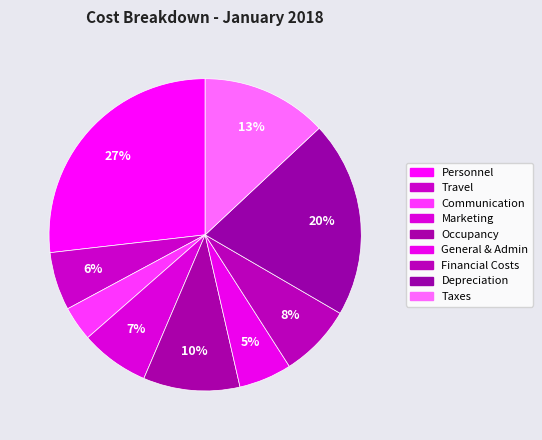

What is the smallest slice in the pie chart?

Communication